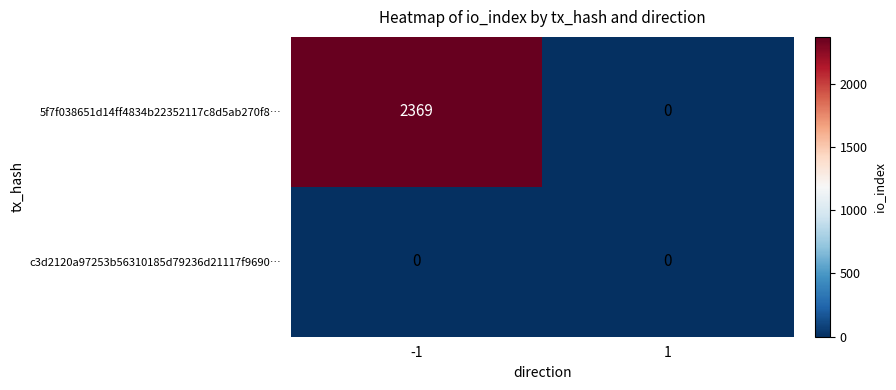

Rank the categories by 5f7f038651d14ff4834b22352117c8d5ab270f8… value from lowest to highest.

1, -1